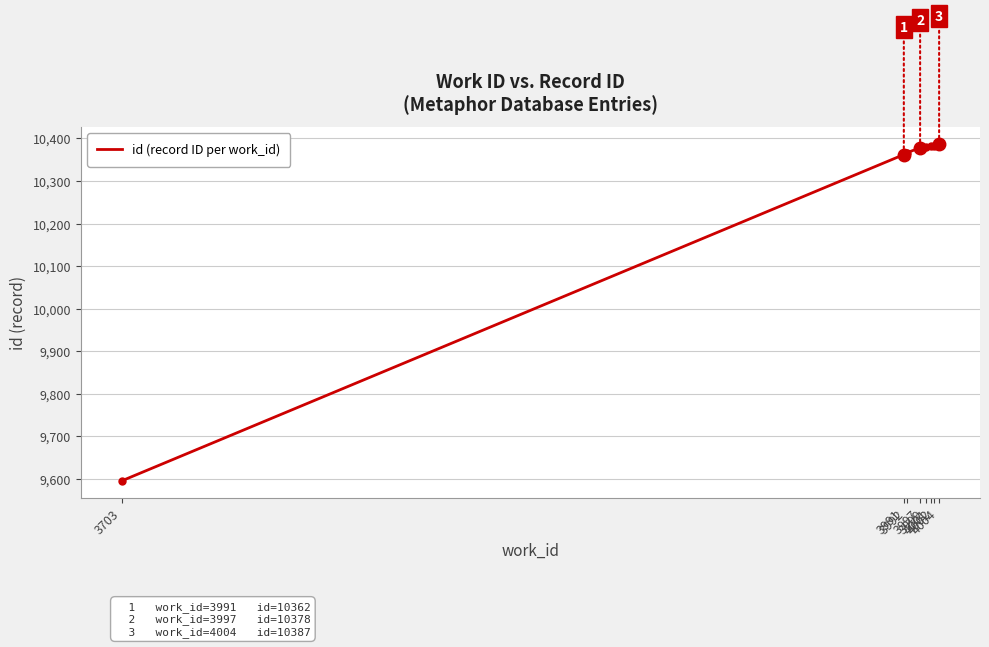

Is it true that the value at 3703 is 9595?

True